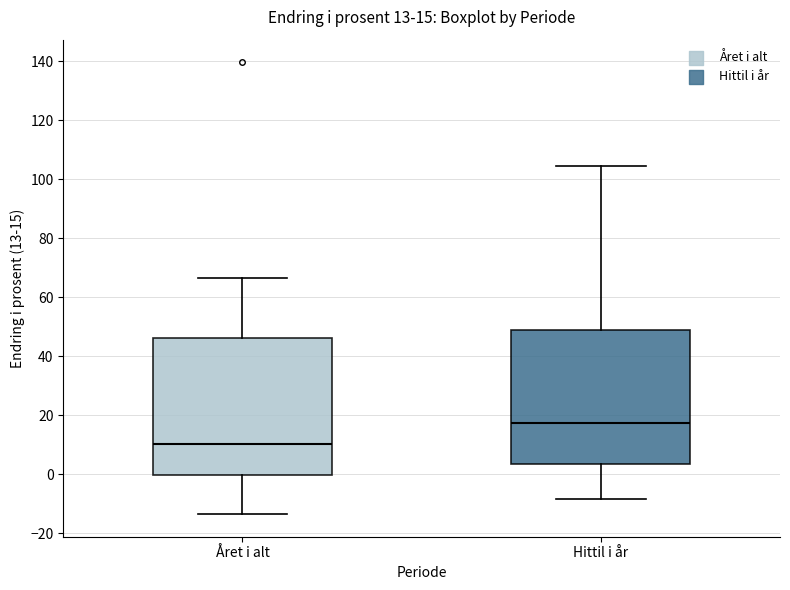

Which box's median line is the lowest?

Året i alt